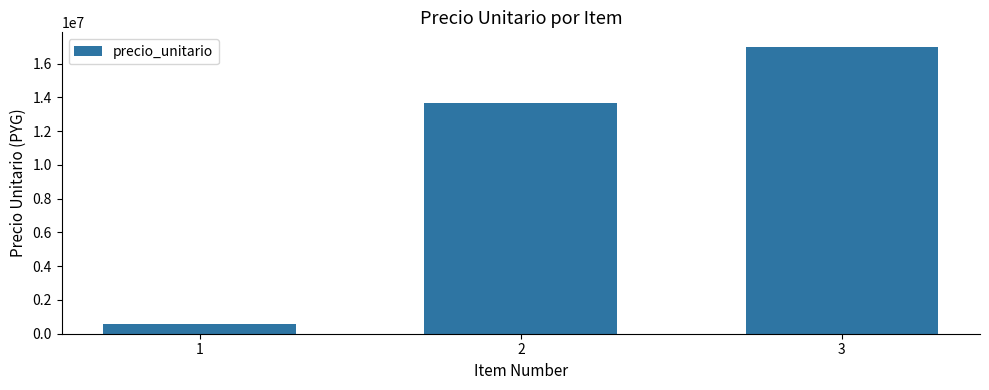

How many values are between 585000 and 16997042?

3